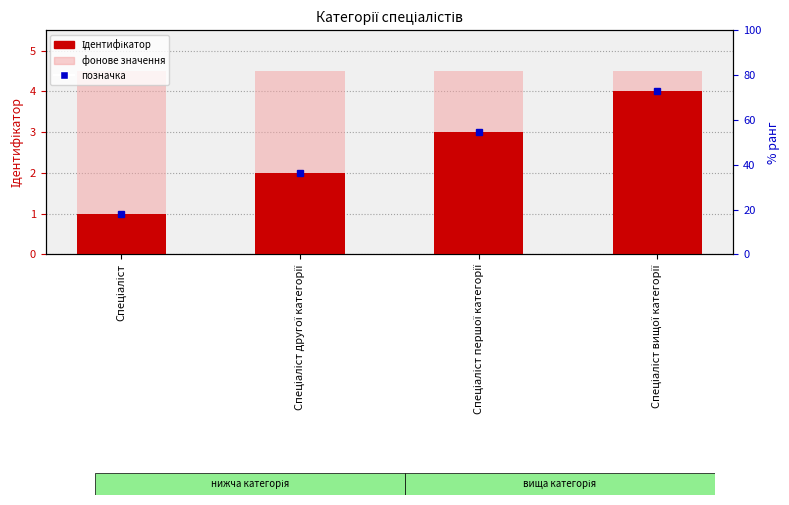

Where is Ідентифікатор nearest to the value 2?

Спеціаліст другої категорії